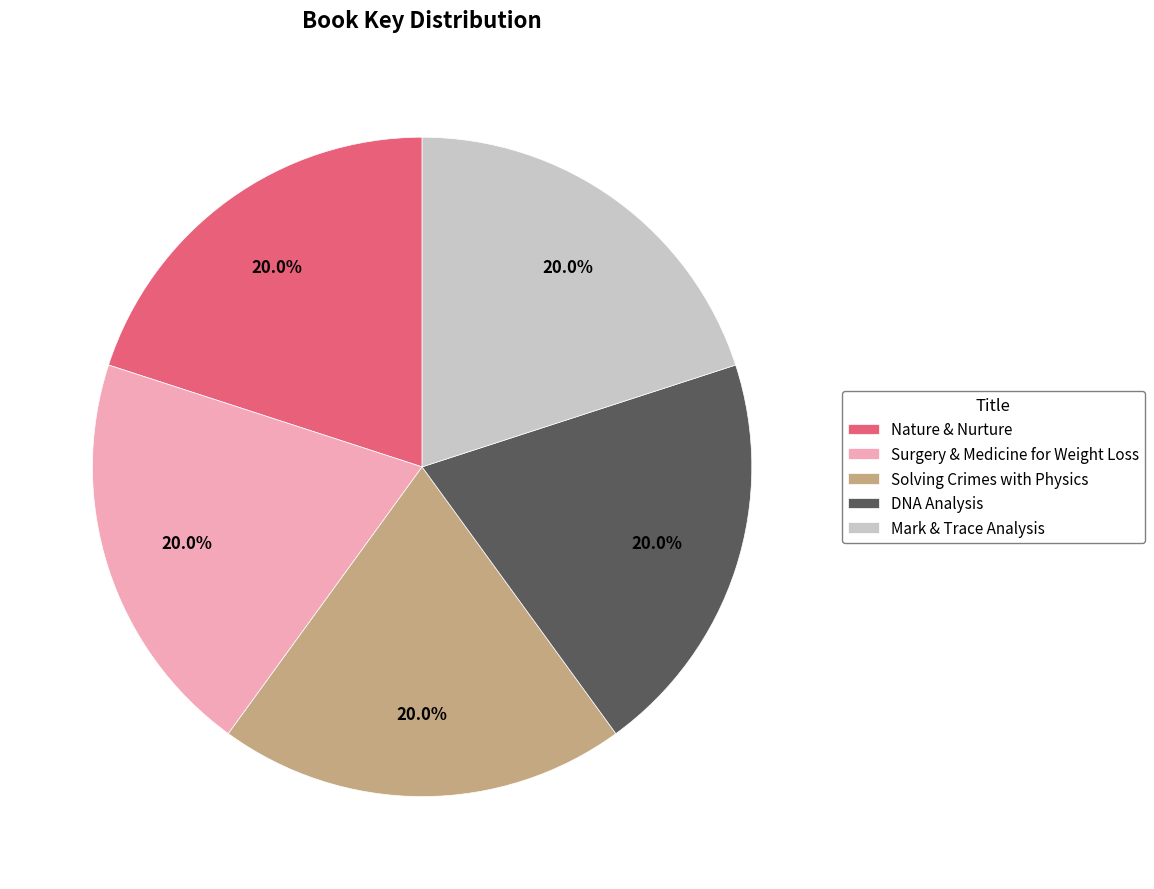

Count the number of slices in the pie.

5